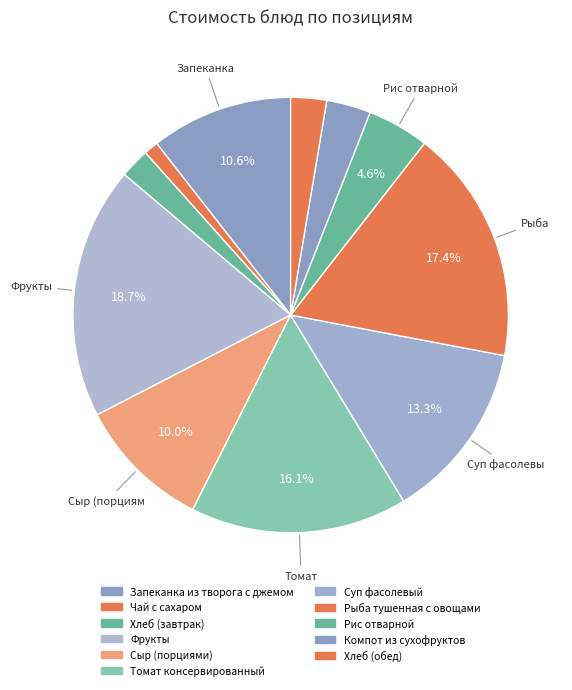

What portion of the pie excludes Суп фасолевый?

86.7%